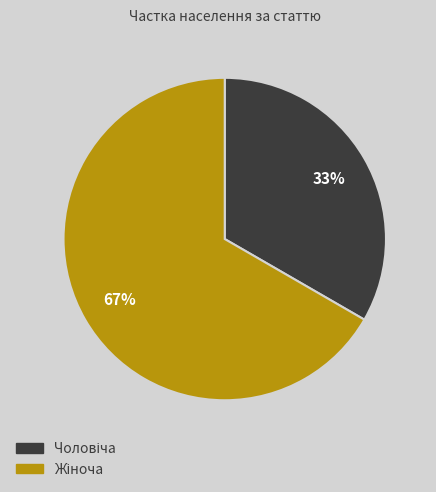

Is there a majority slice in this chart?

Yes